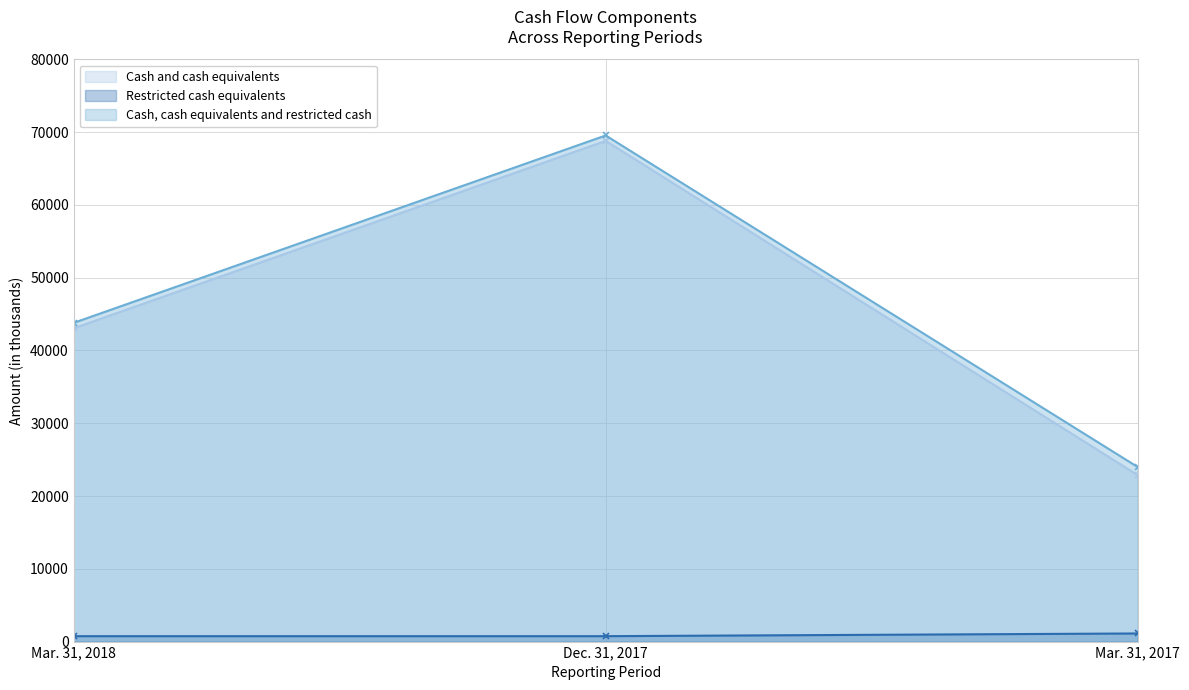

True or false: Cash, cash equivalents and restricted cash has a value of 76172 at Mar. 31, 2018.

False